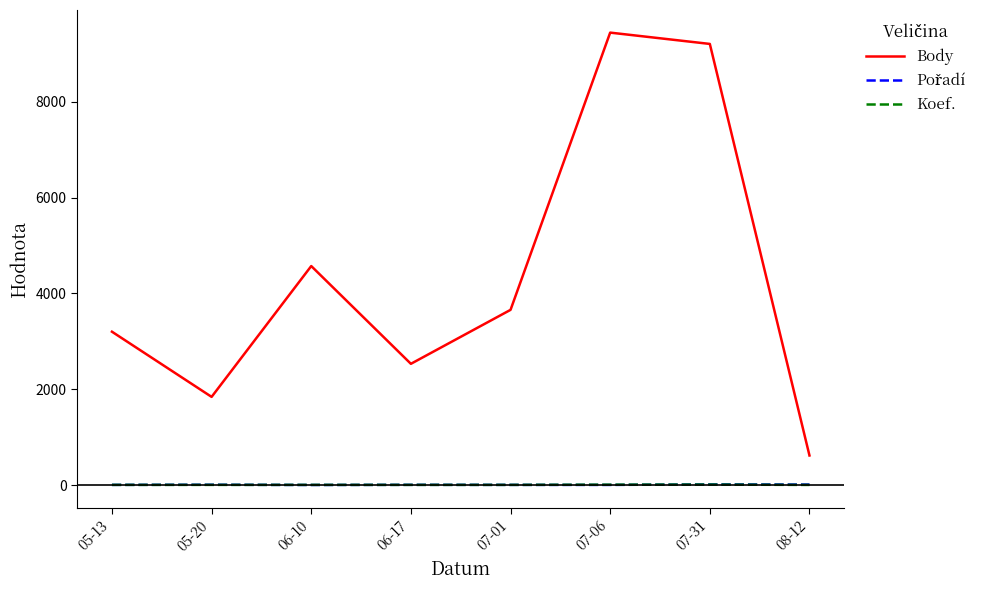

Is the value of Body at 07-01 greater than the value of Koef. at 07-06?

Yes